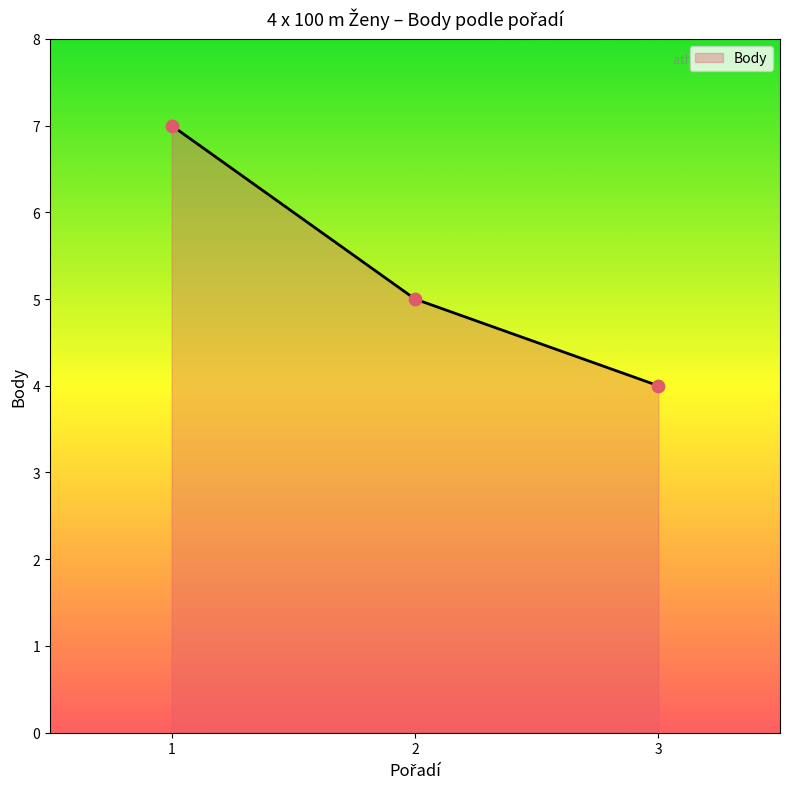

Approximately how many times larger is the value at 1 compared to 2?

1.4